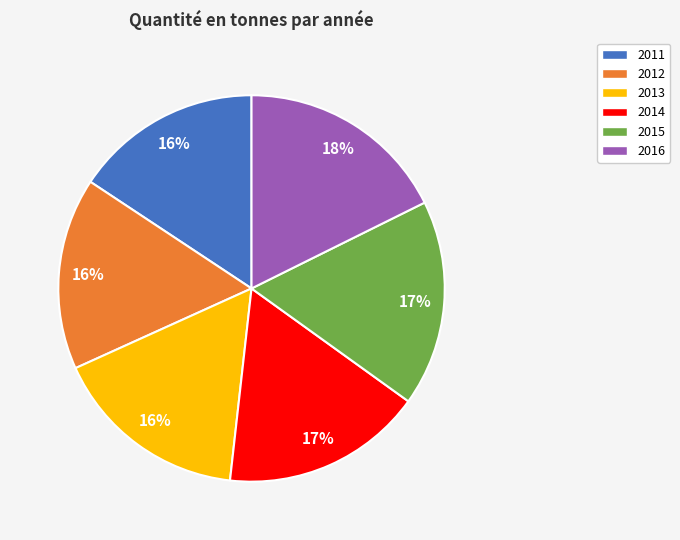

Approximately how many times larger is the value at 2011 compared to 2015?

0.9